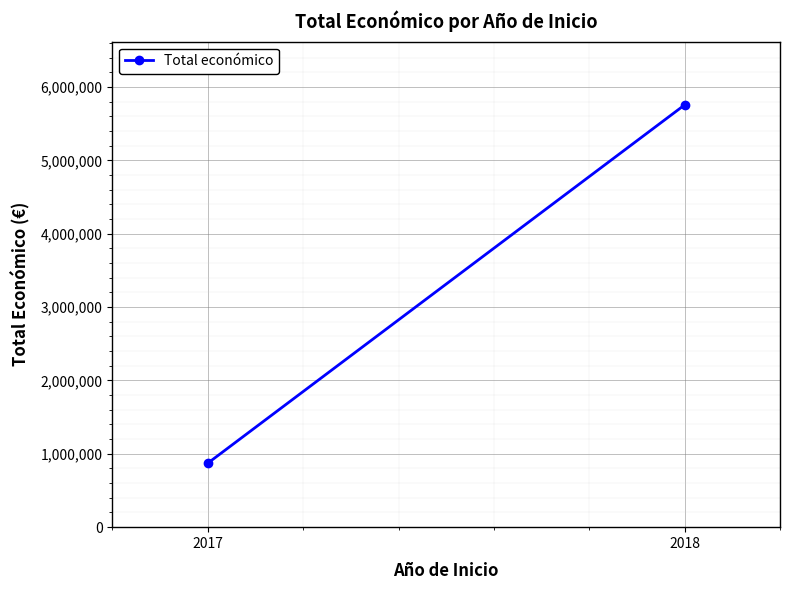

What is the minimum value shown in the chart?

872337